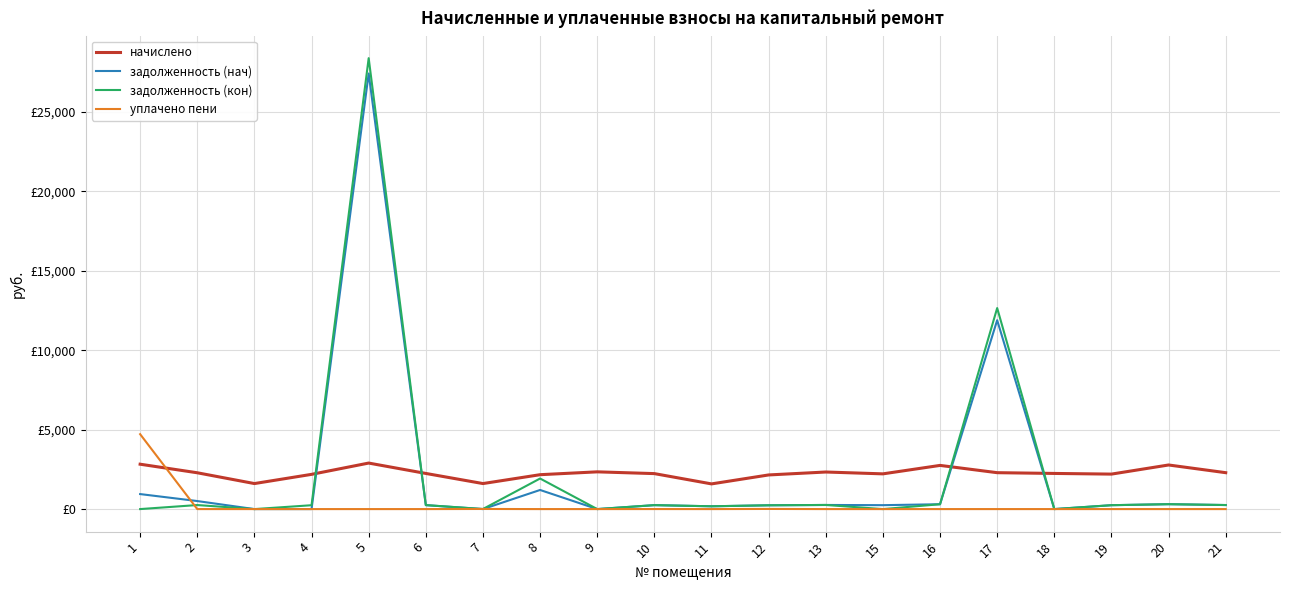

What are all the series names shown in the legend?

начислено, задолженность (нач), задолженность (кон), уплачено пени